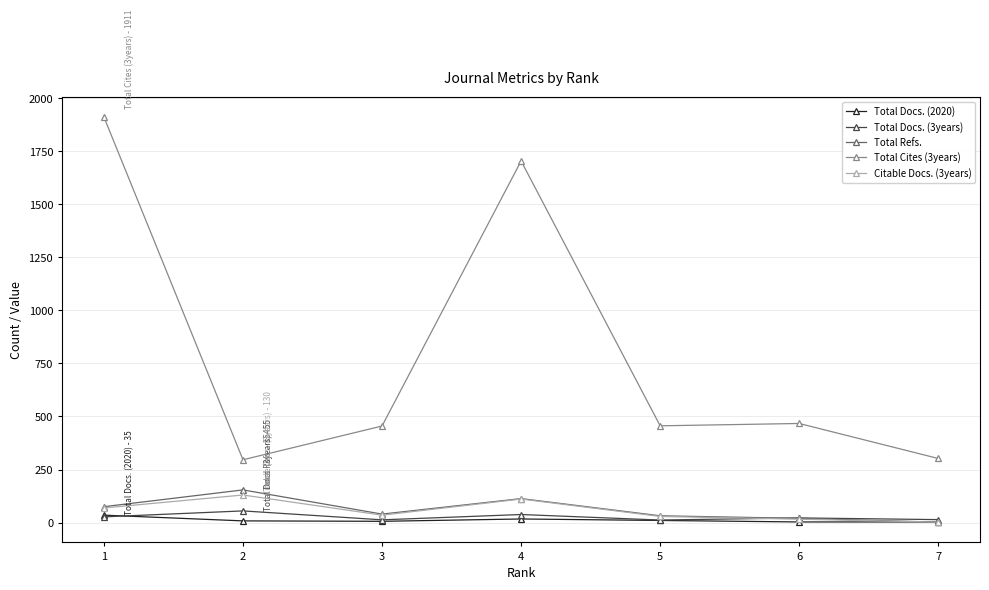

The value of Total Docs. (3years) at 4 is 38. True or false?

True